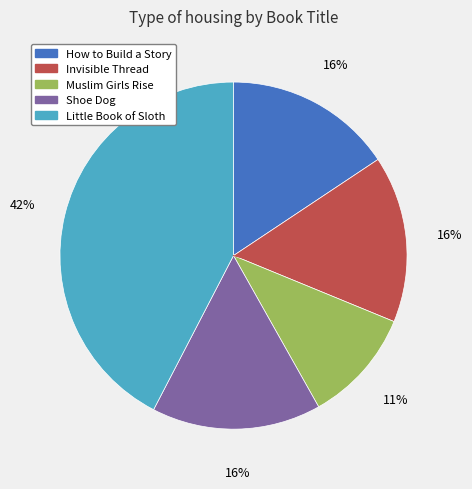

Combined, do How to Build a Story and Shoe Dog account for over 50%?

No